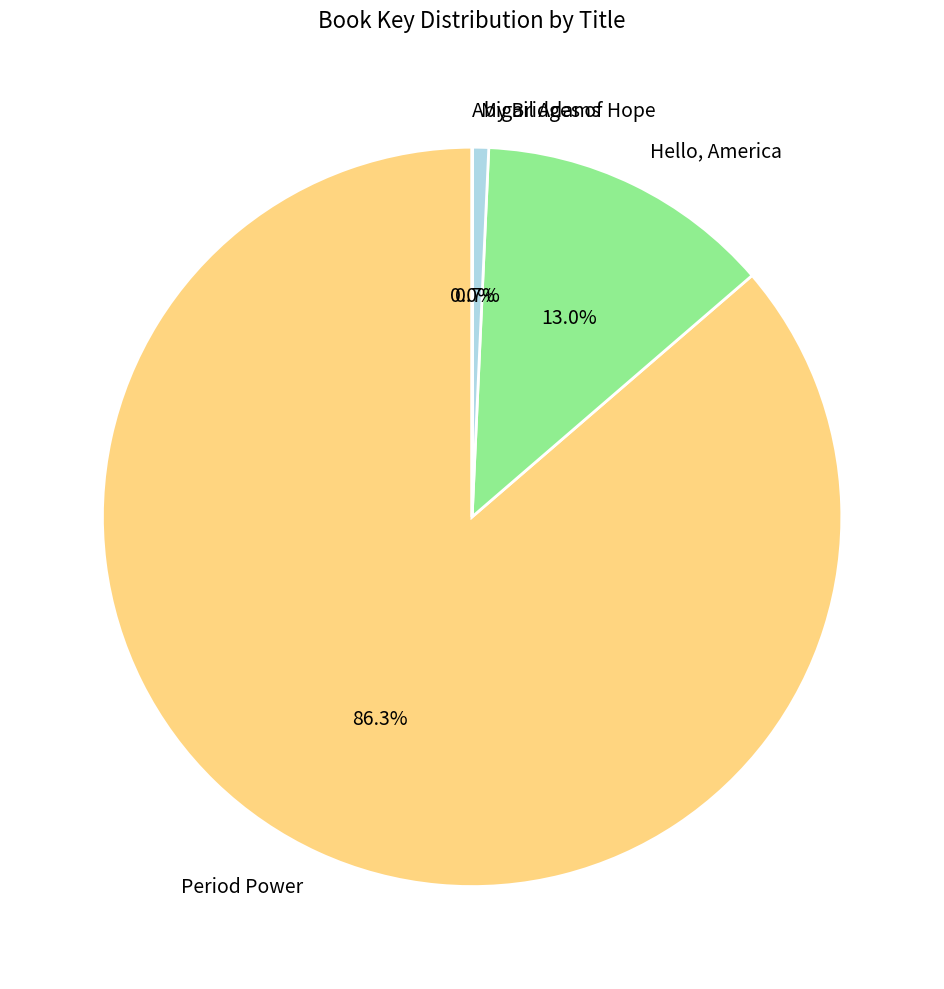

Which slice represents more than half of the pie?

Period Power